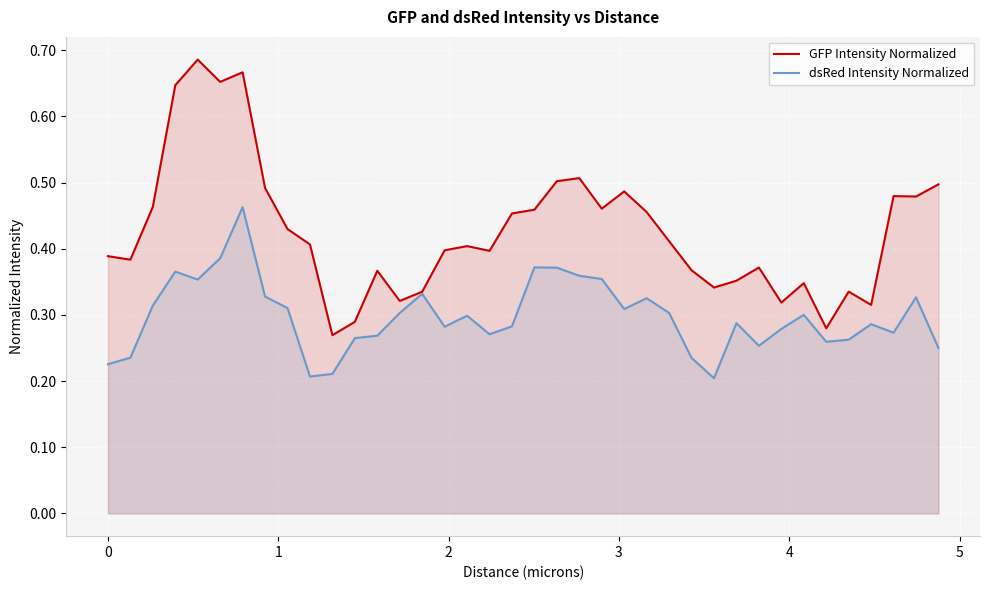

What is the value of the GFP Intensity Normalized point at the 20th from the left?

0.5